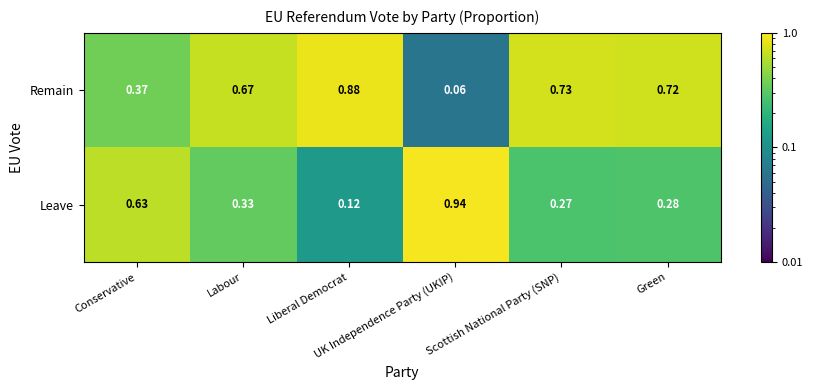

Which series has the largest total across all categories?

Remain